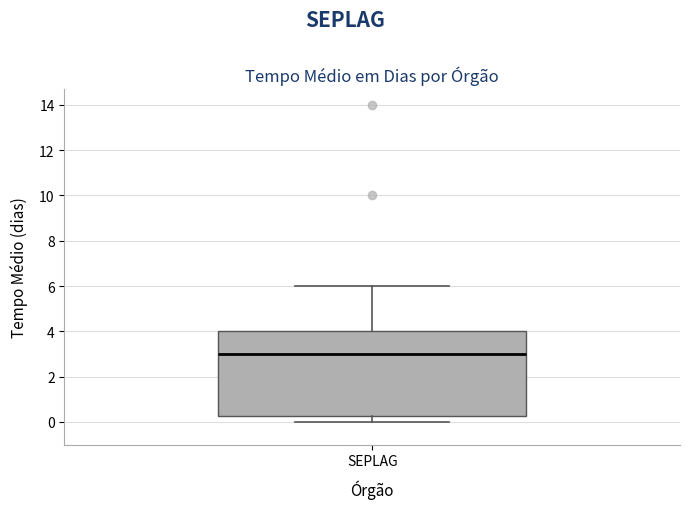

Where does the lower whisker of the box for SEPLAG end on the y-axis? The values are not printed on the chart, so give them approximately, as read against the axis.

0.0